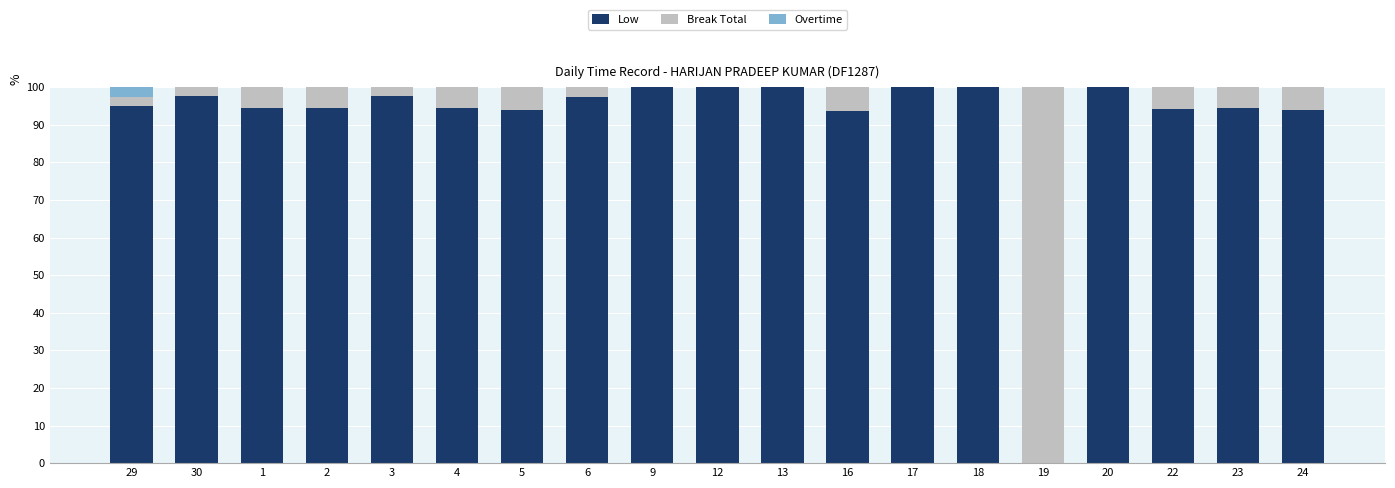

True or false: Low has a value of 166.0 at 16.

False